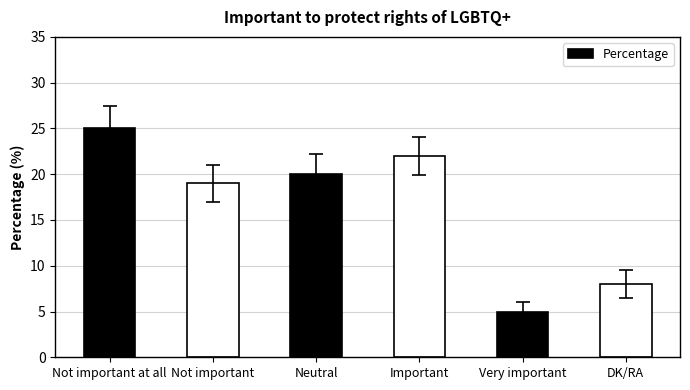

How many values are between 8 and 22?

4